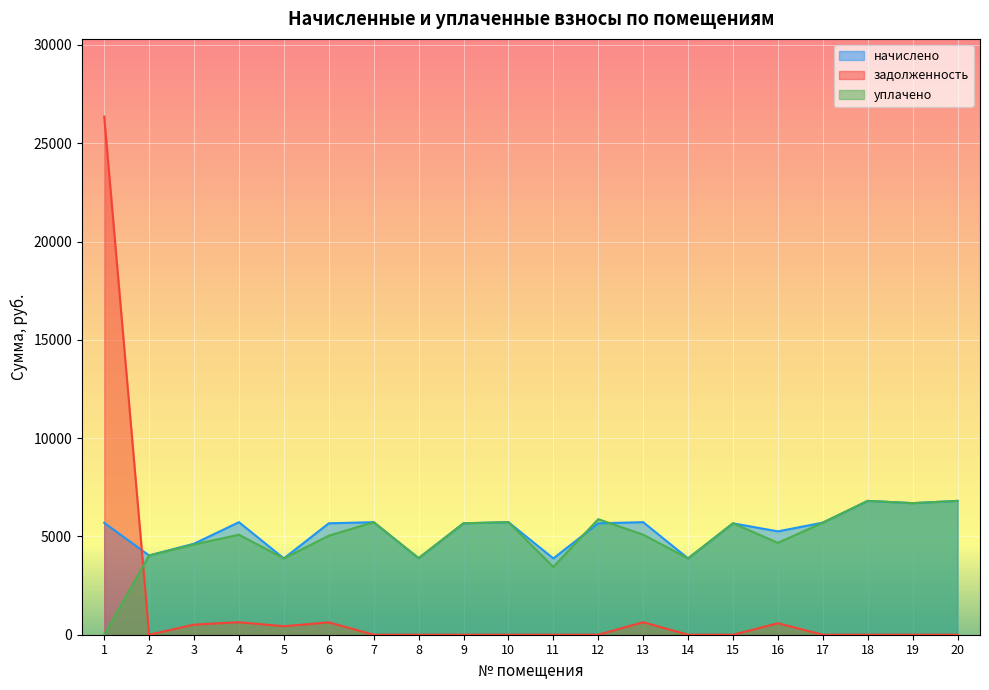

Count the number of categories in the chart.

20